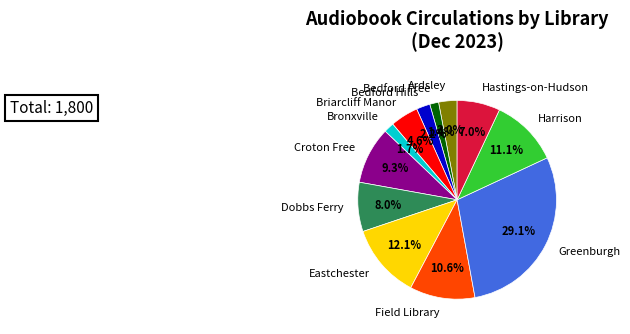

Which slice is the smallest?

Bedford Free